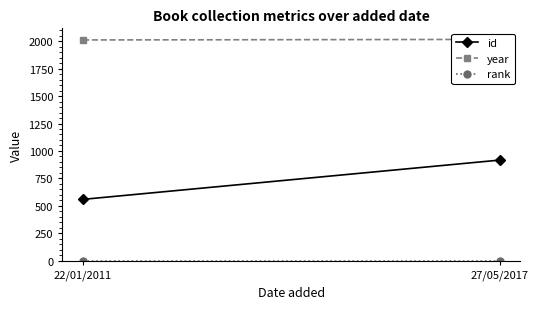

At how many categories does at least one series exceed 278?

2